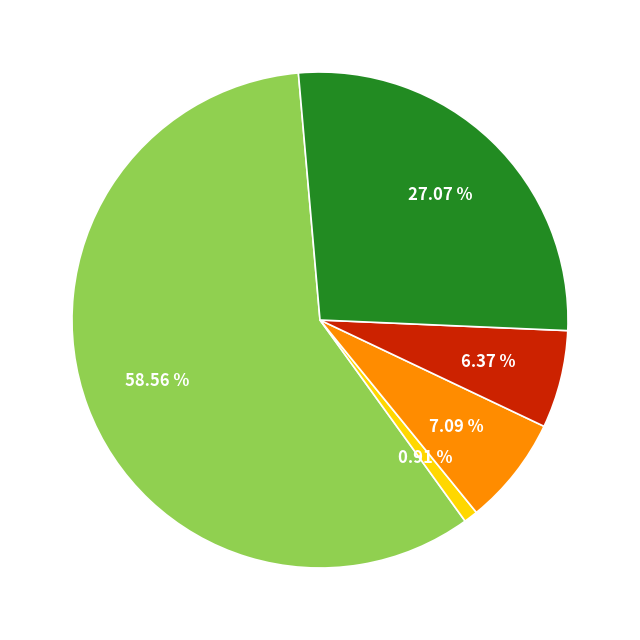

Does any single category account for the majority?

Yes